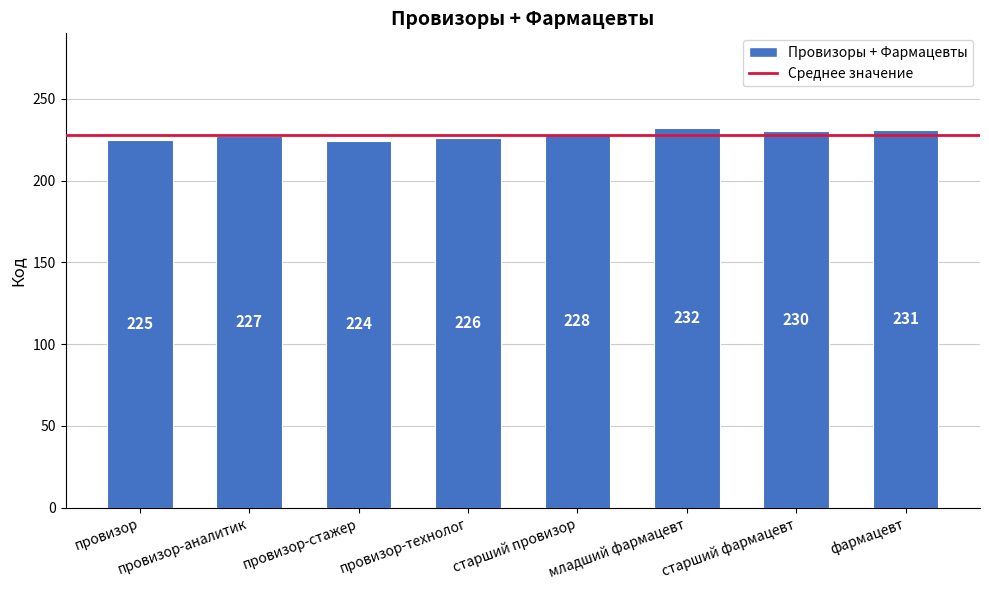

What is the difference between the second highest and minimum values?

7